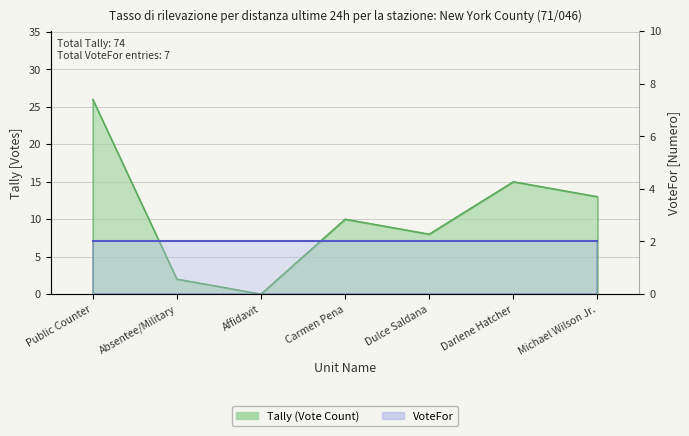

What is the sum of the values at Absentee/Military and Michael Wilson Jr.?

15